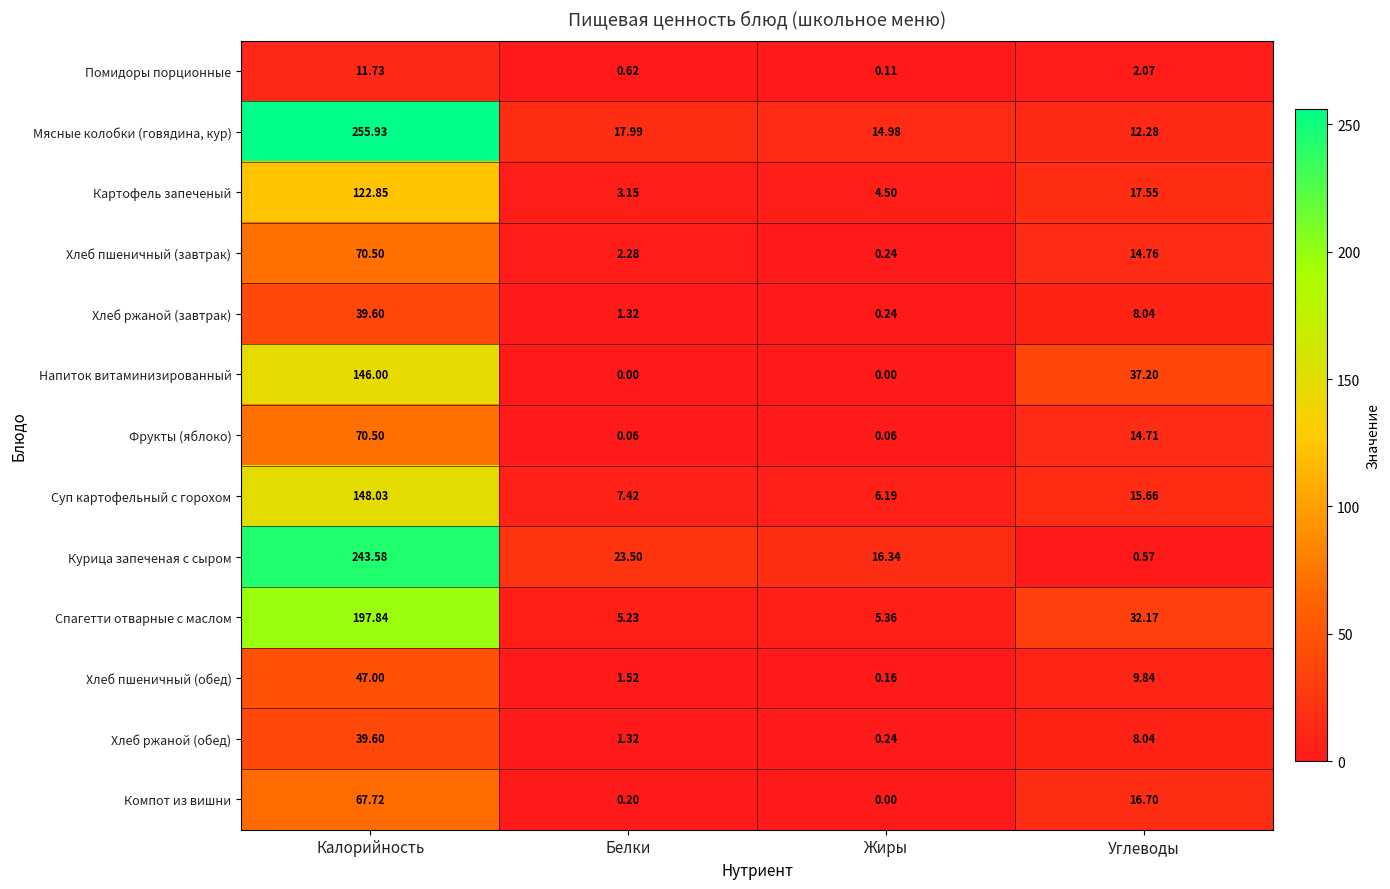

How many data points does each series have?

4